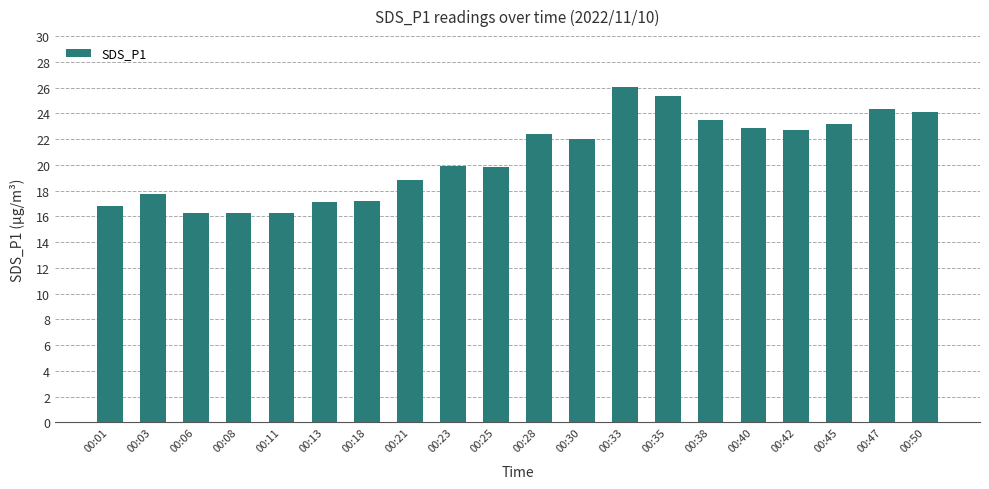

Does the chart contain stacked bars?

No